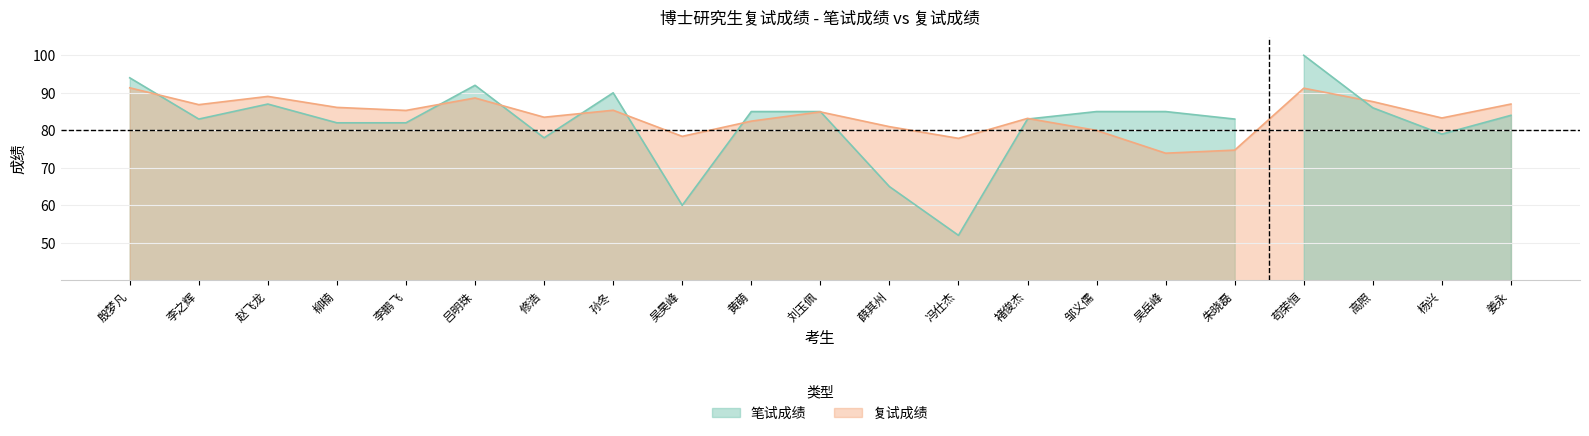

What is the difference between the values at 苟荣恒 and 吴昊峰?

12.8